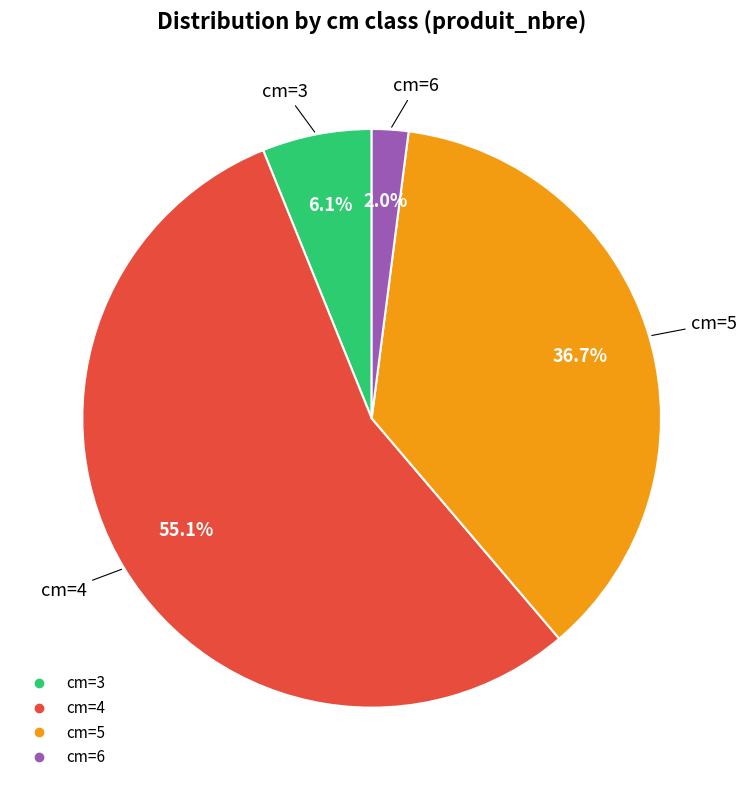

Count the number of slices in the pie.

4